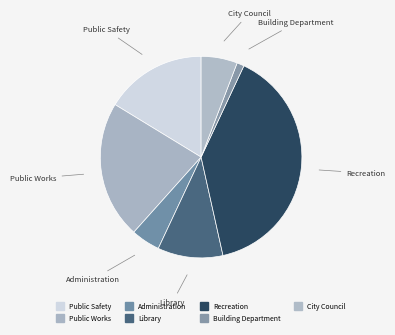

How many slices are in this pie chart?

7